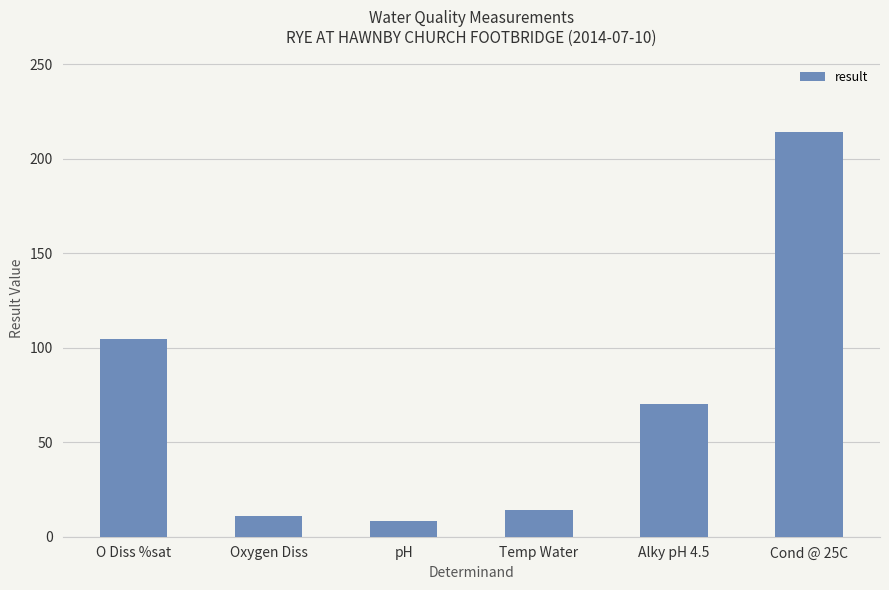

Are the bars horizontal?

No